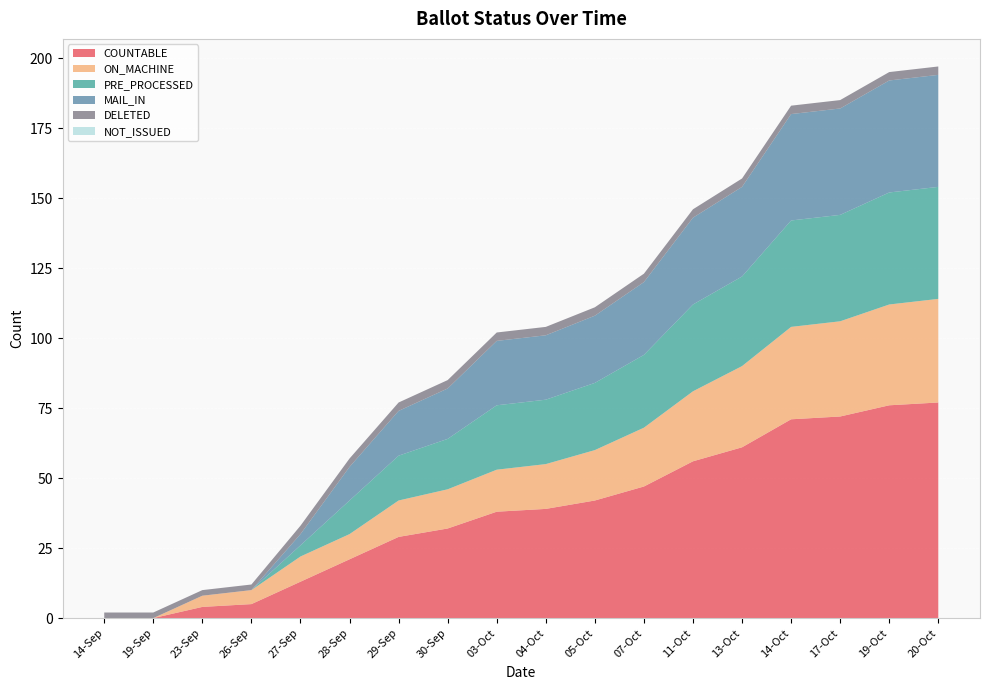

Reading right to left, list all the values displayed in this chart.

COUNTABLE: 20-Oct=77	19-Oct=76	17-Oct=72	14-Oct=71	13-Oct=61	11-Oct=56	07-Oct=47	05-Oct=42	04-Oct=39	03-Oct=38	30-Sep=32	29-Sep=29	28-Sep=21	27-Sep=13	26-Sep=5	23-Sep=4	19-Sep=0	14-Sep=0
ON_MACHINE: 20-Oct=37	19-Oct=36	17-Oct=34	14-Oct=33	13-Oct=29	11-Oct=25	07-Oct=21	05-Oct=18	04-Oct=16	03-Oct=15	30-Sep=14	29-Sep=13	28-Sep=9	27-Sep=9	26-Sep=5	23-Sep=4	19-Sep=0	14-Sep=0
PRE_PROCESSED: 20-Oct=40	19-Oct=40	17-Oct=38	14-Oct=38	13-Oct=32	11-Oct=31	07-Oct=26	05-Oct=24	04-Oct=23	03-Oct=23	30-Sep=18	29-Sep=16	28-Sep=12	27-Sep=4	26-Sep=0	23-Sep=0	19-Sep=0	14-Sep=0
MAIL_IN: 20-Oct=40	19-Oct=40	17-Oct=38	14-Oct=38	13-Oct=32	11-Oct=31	07-Oct=26	05-Oct=24	04-Oct=23	03-Oct=23	30-Sep=18	29-Sep=16	28-Sep=12	27-Sep=4	26-Sep=0	23-Sep=0	19-Sep=0	14-Sep=0
DELETED: 20-Oct=3	19-Oct=3	17-Oct=3	14-Oct=3	13-Oct=3	11-Oct=3	07-Oct=3	05-Oct=3	04-Oct=3	03-Oct=3	30-Sep=3	29-Sep=3	28-Sep=3	27-Sep=3	26-Sep=2	23-Sep=2	19-Sep=2	14-Sep=2
NOT_ISSUED: 20-Oct=0	19-Oct=0	17-Oct=0	14-Oct=0	13-Oct=0	11-Oct=0	07-Oct=0	05-Oct=0	04-Oct=0	03-Oct=0	30-Sep=0	29-Sep=0	28-Sep=0	27-Sep=0	26-Sep=0	23-Sep=0	19-Sep=0	14-Sep=0